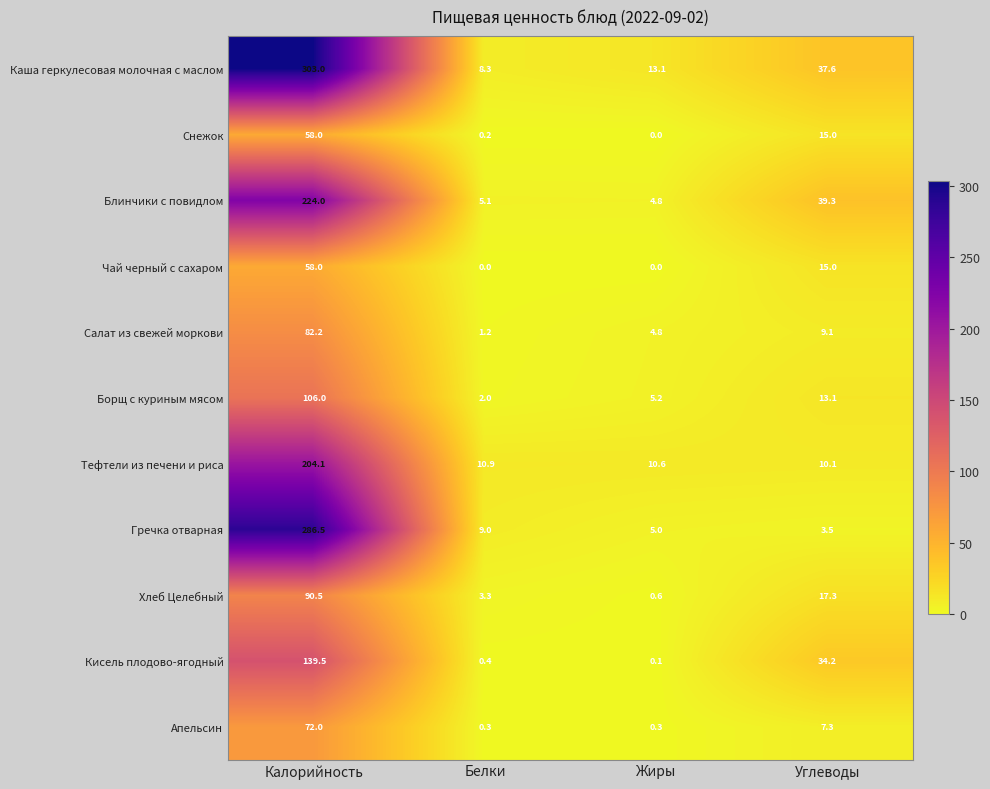

At which category is the sum across all series the highest?

Калорийность